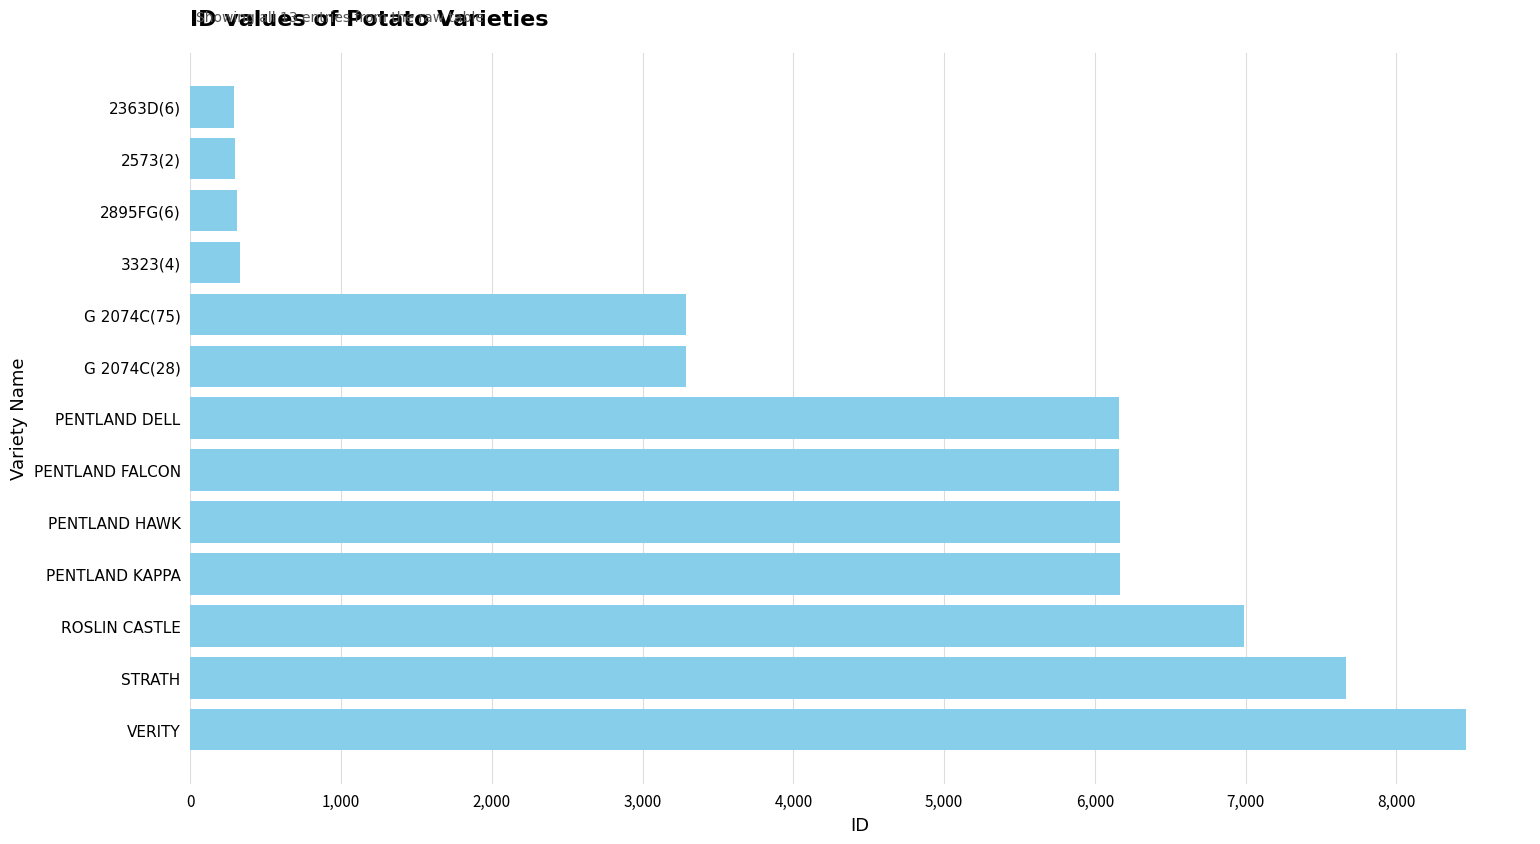

What is the minimum value shown in the chart?

289